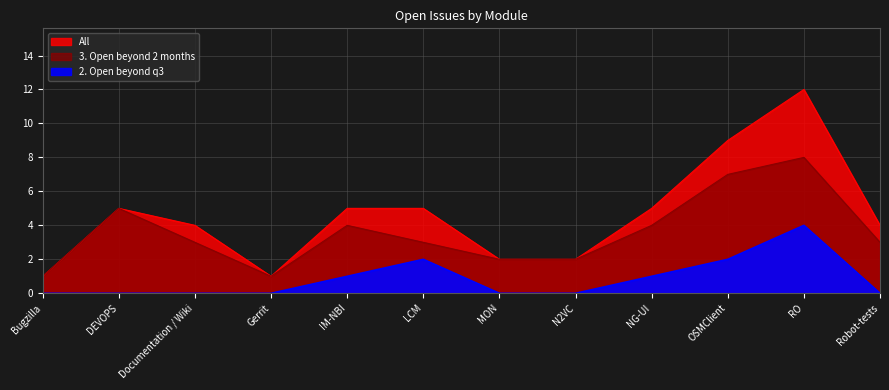

At which category does the chart reach its minimum across all series?

Bugzilla